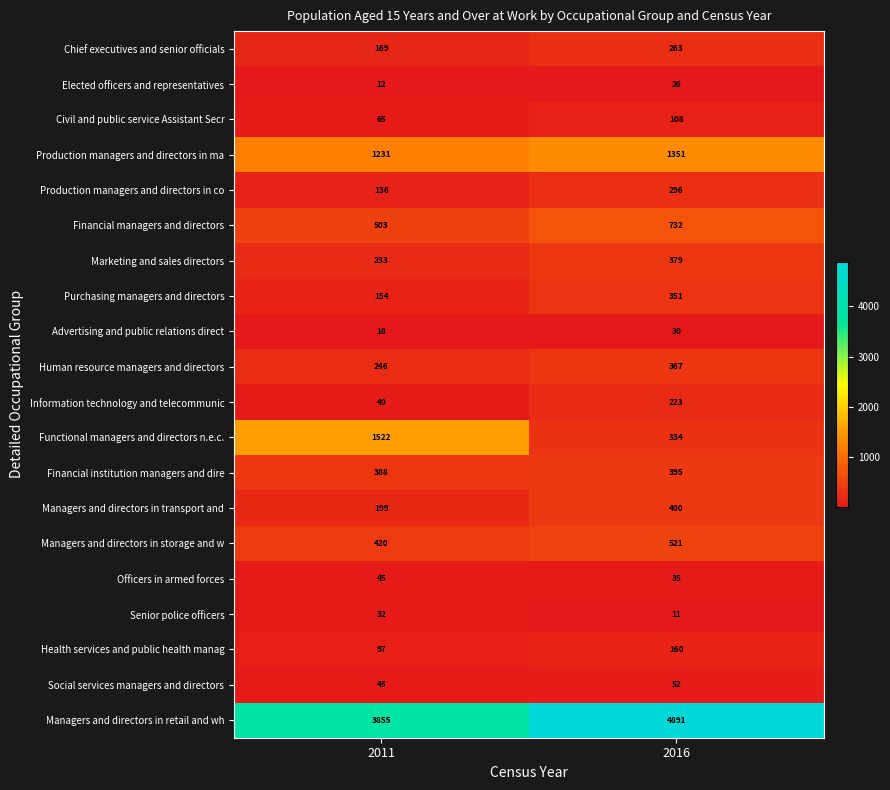

At which label is Advertising and public relations direct closest to 24?

2011